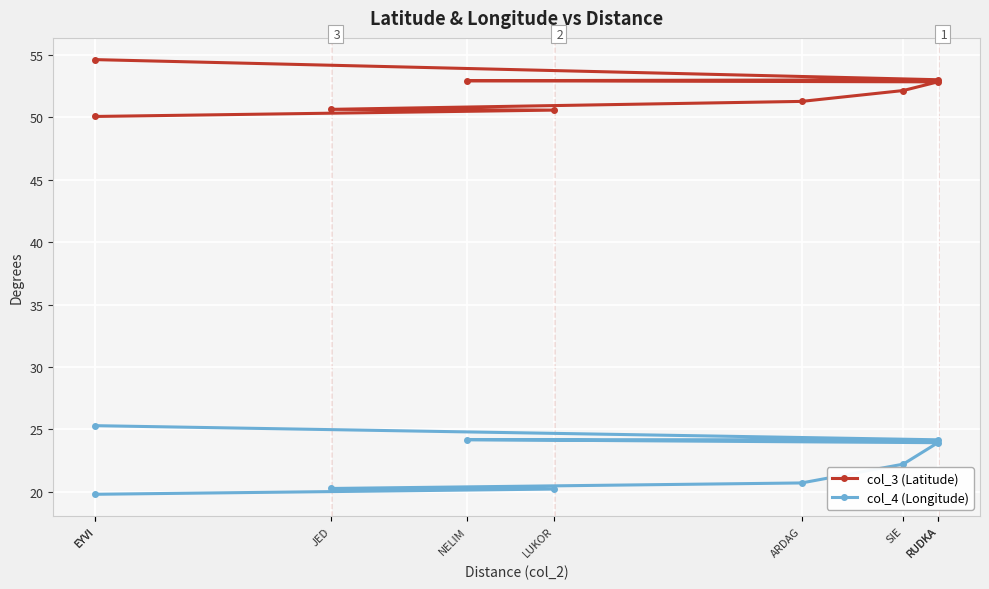

Reading left to right, list all the values displayed in this chart.

col_3 (Latitude): 54.6	53.0	52.9	52.9	52.2	51.3	50.6	50.6	50.1
col_4 (Longitude): 25.3	24.2	24.2	23.9	22.2	20.7	20.3	20.2	19.8